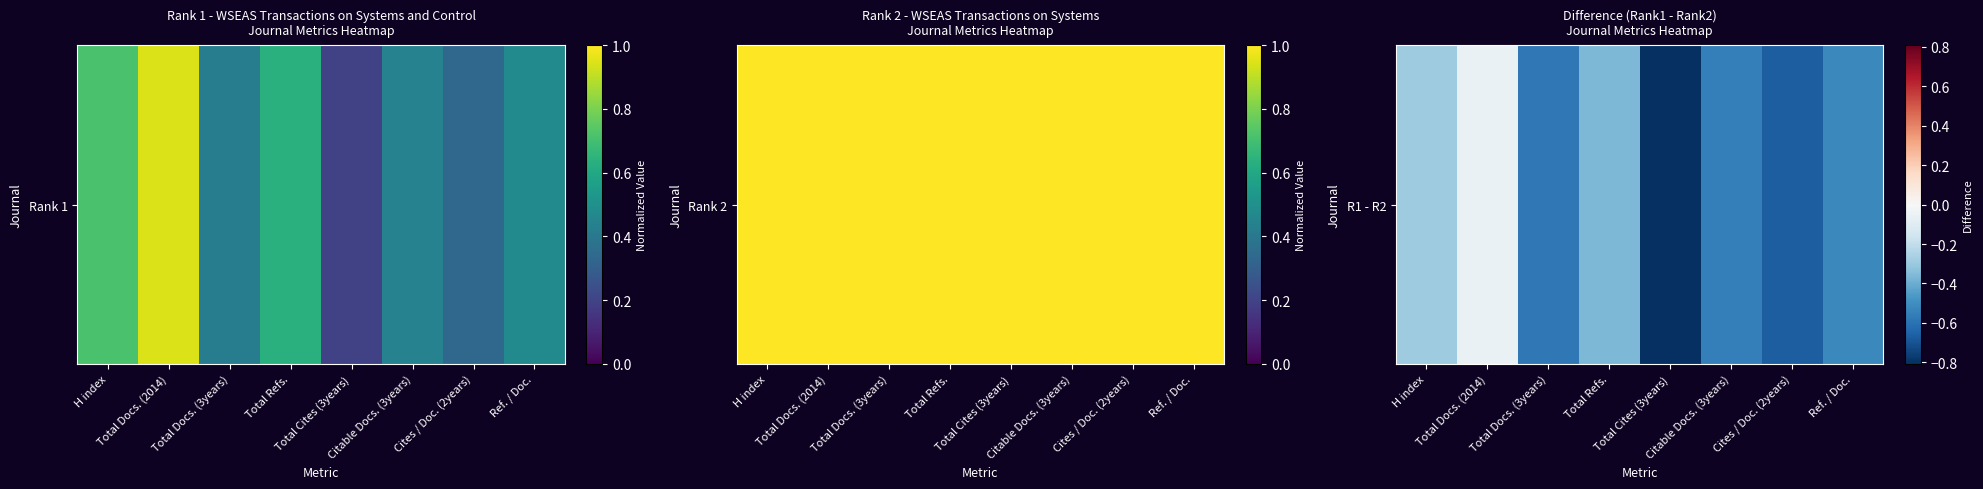

Reading left to right, extract all data points from this chart.

H index=-0.3	Total Docs. (2014)=-0.1	Total Docs. (3years)=-0.6	Total Refs.=-0.4	Total Cites (3years)=-0.8	Citable Docs. (3years)=-0.6	Cites / Doc. (2years)=-0.7	Ref. / Doc.=-0.5